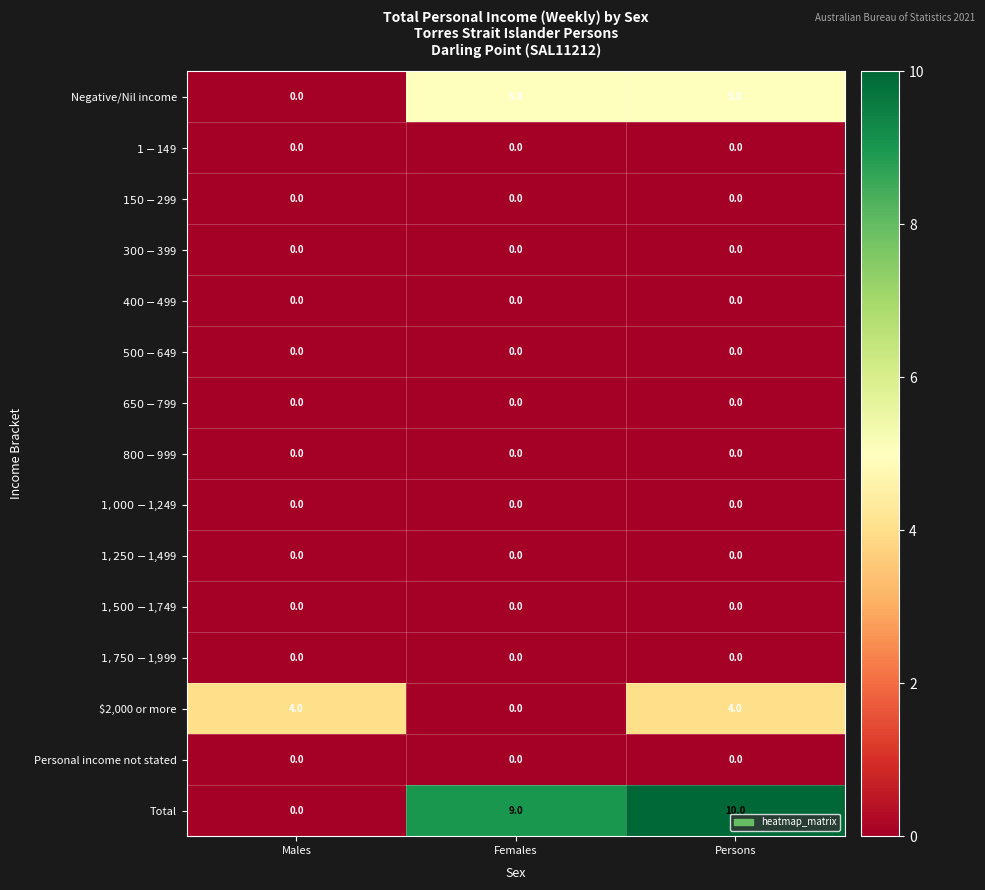

Which series has the widest spread of values?

Total